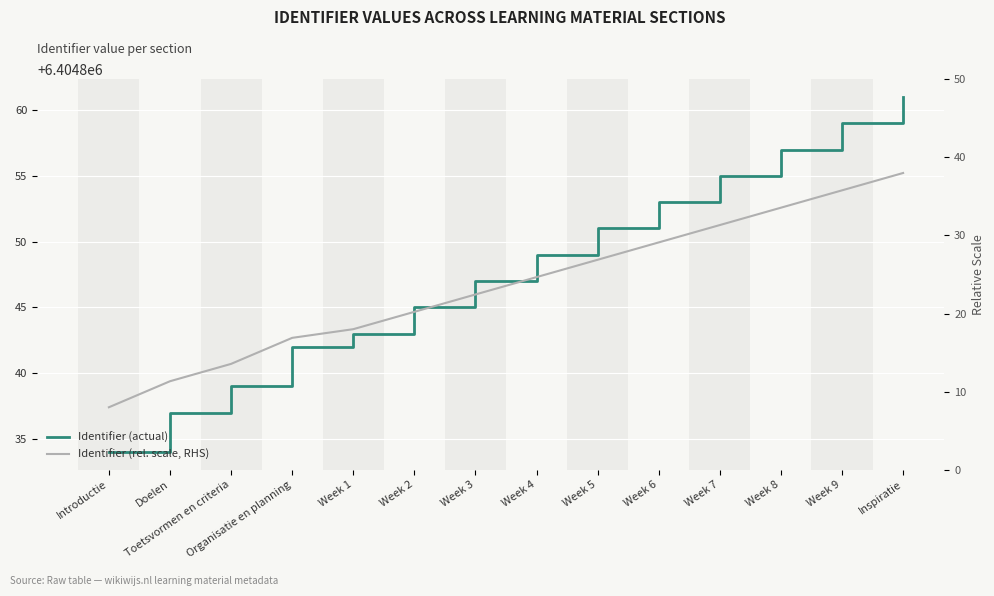

How many data points in Identifier (actual) are less than 6404849?

7